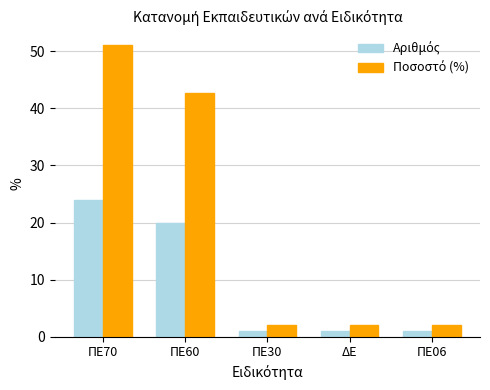

What is the minimum value shown in the chart?

1.0